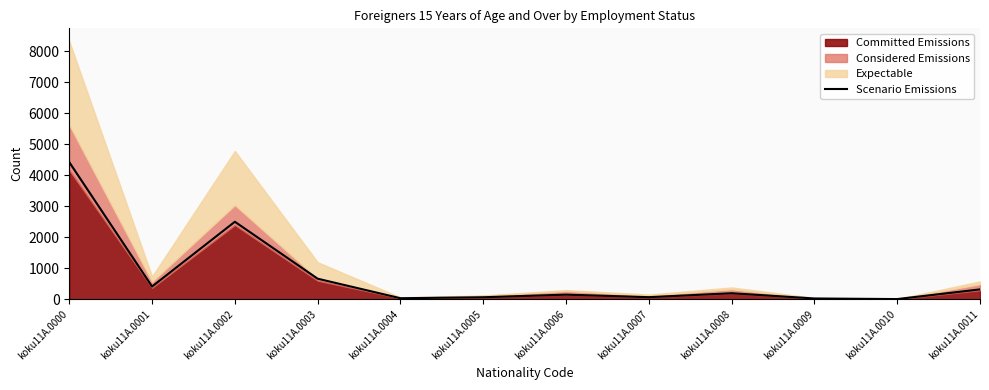

What is the difference between the maximum and minimum values?

4417